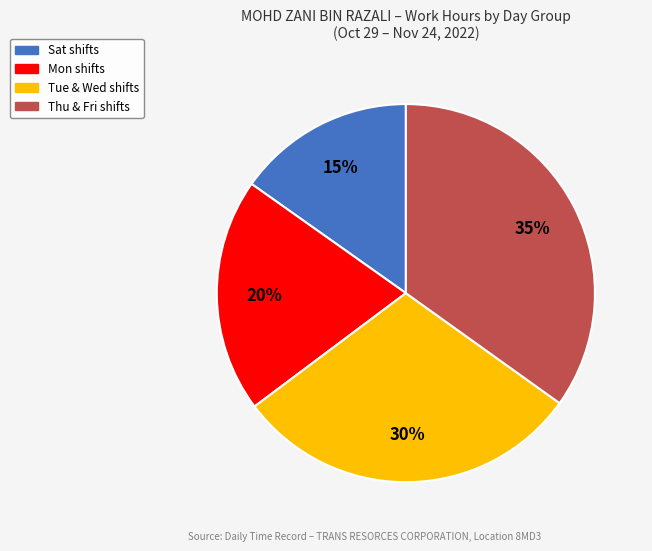

How many slices are in this pie chart?

4